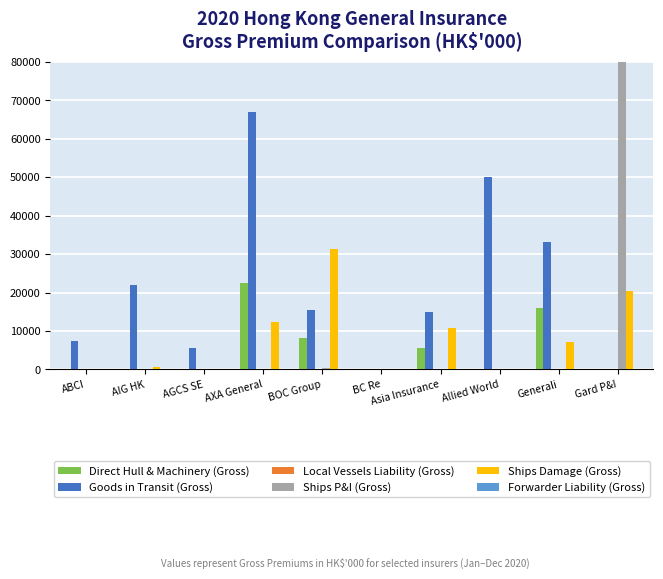

What is the difference between the maximum and second lowest values in the Ships P&I (Gross) series?

319956